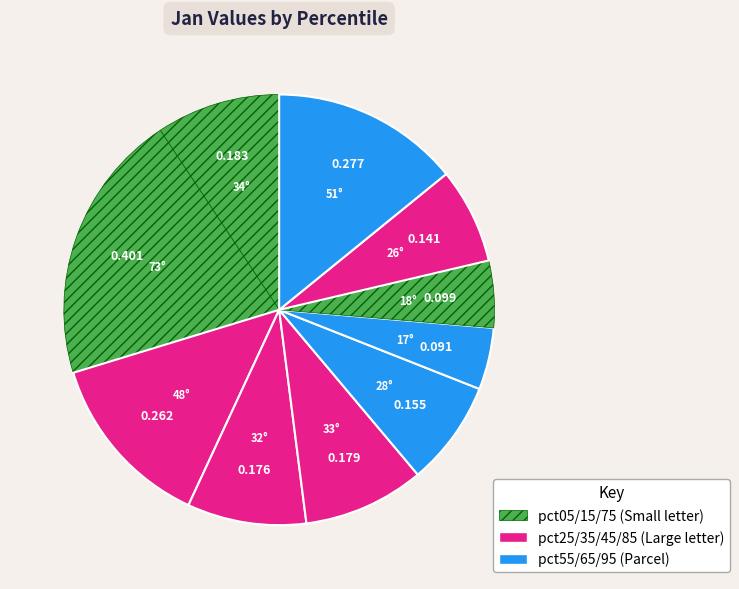

Count the number of slices in the pie.

10